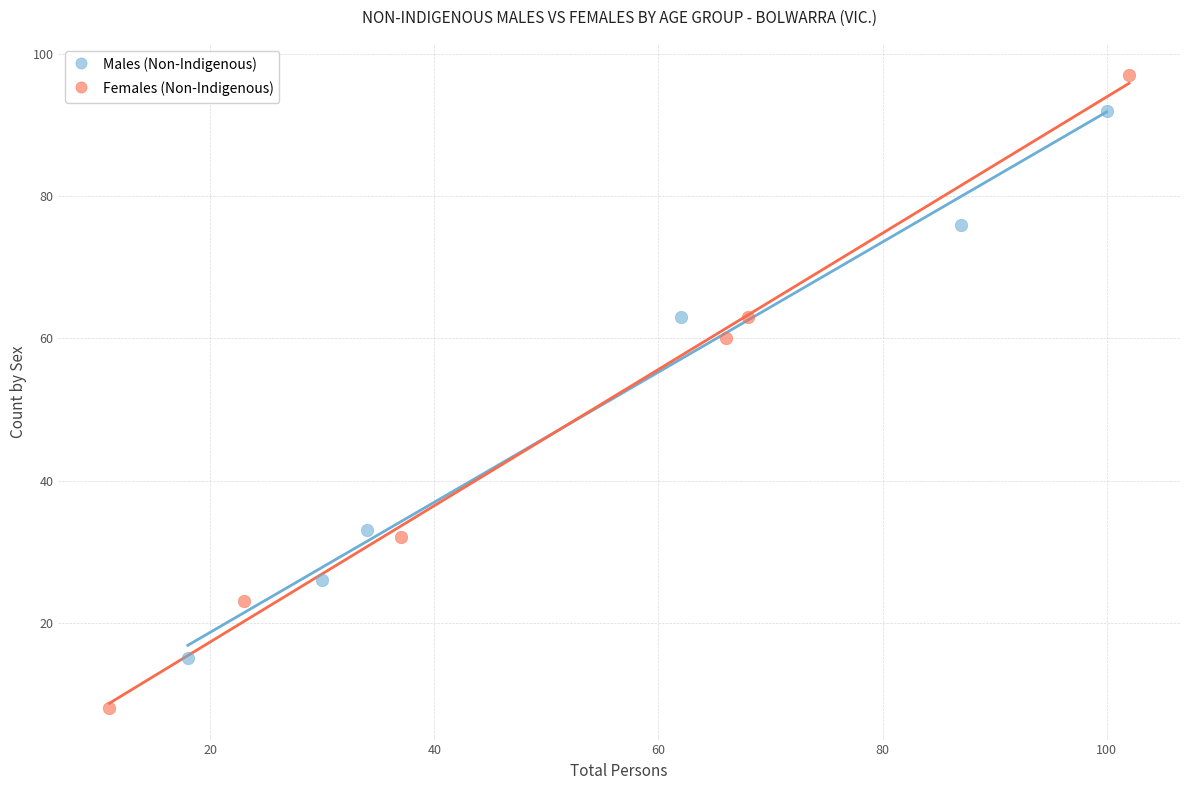

What are all the series names shown in the legend?

Males (Non-Indigenous), Females (Non-Indigenous)